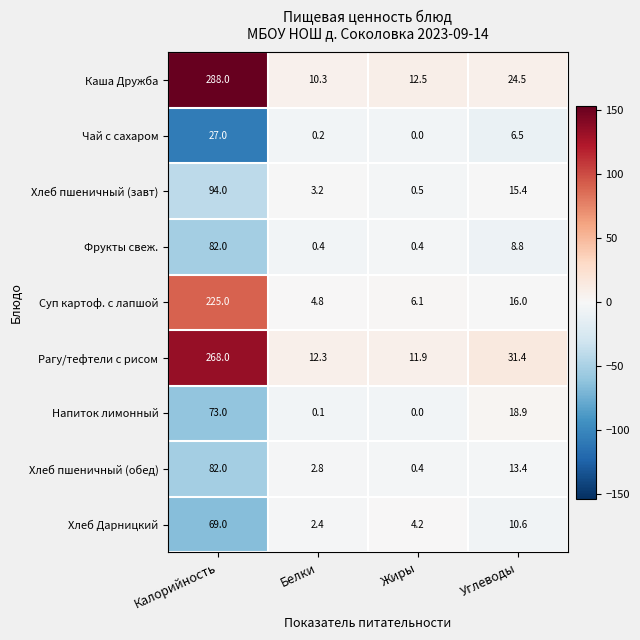

Which series has the widest spread of values?

Каша Дружба